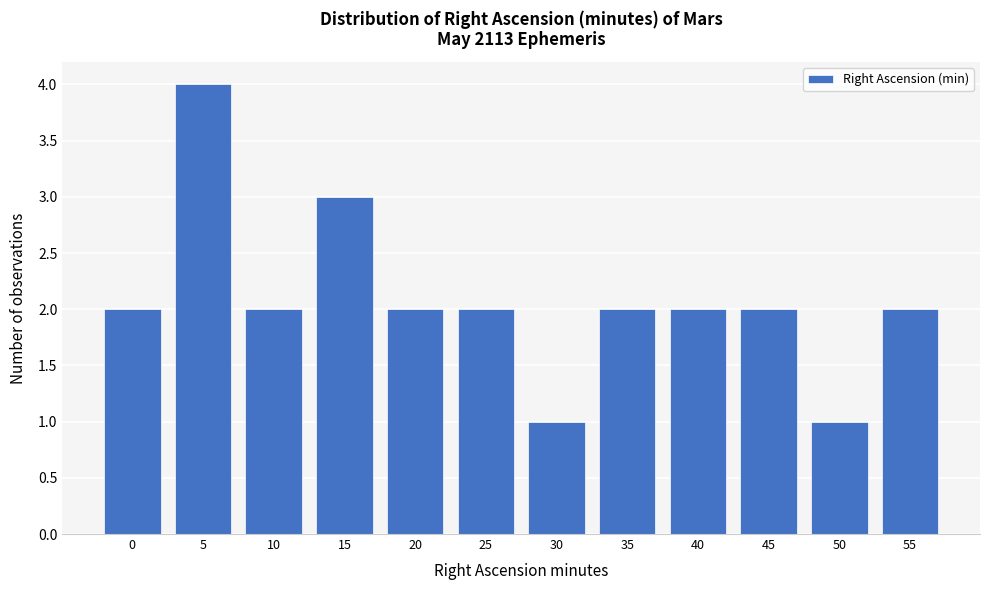

Reading left to right, extract all data points from this chart.

0=2	5=4	10=2	15=3	20=2	25=2	30=1	35=2	40=2	45=2	50=1	55=2